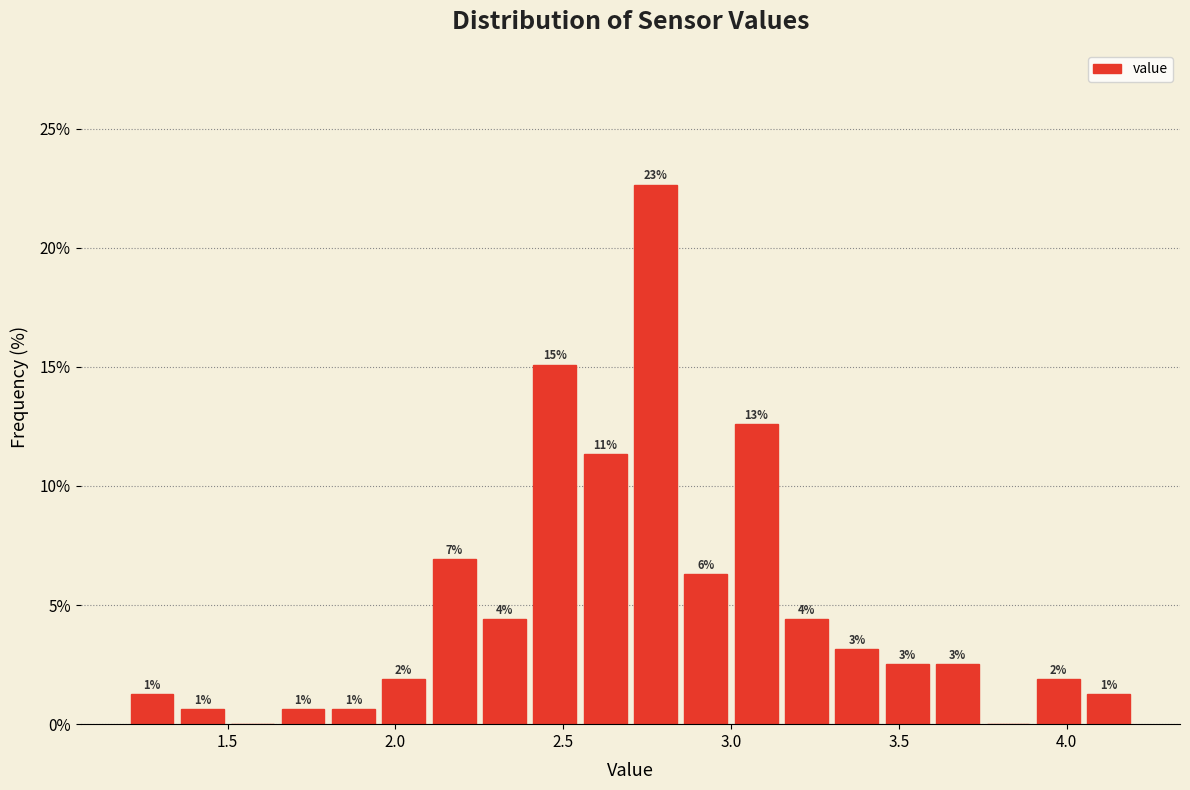

Read against the x-axis, roughly where is the centre of the tallest bar?

2.80